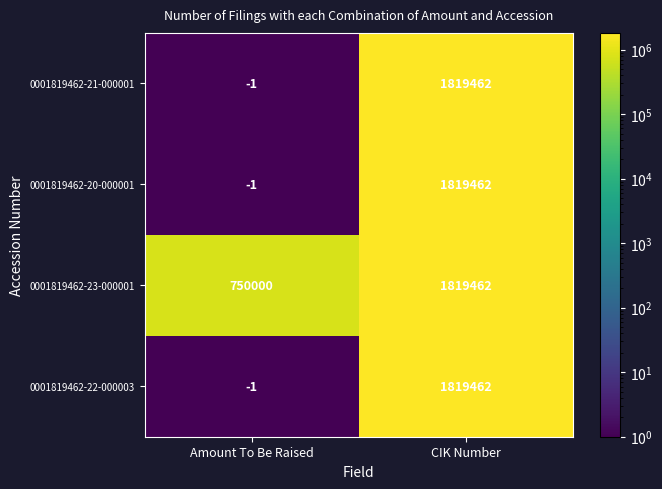

Reading left to right, transcribe all the data shown in this chart.

0001819462-21-000001: -1	1819462
0001819462-20-000001: -1	1819462
0001819462-23-000001: 750000	1819462
0001819462-22-000003: -1	1819462